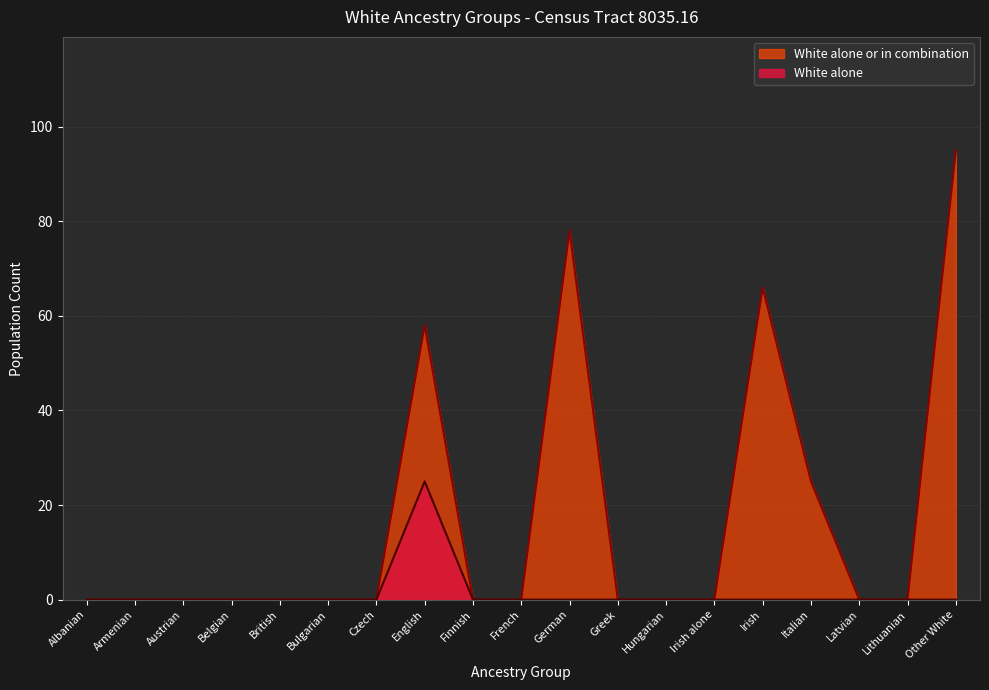

Which series has the largest total across all categories?

White alone or in combination